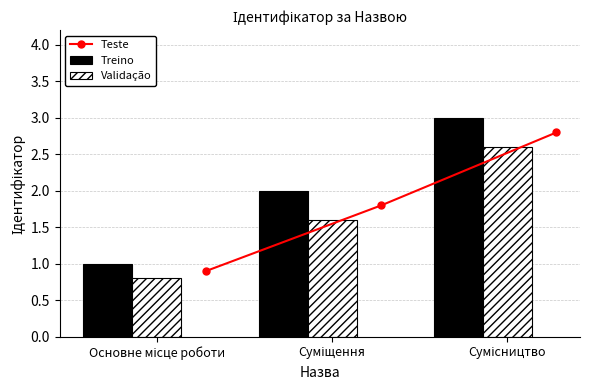

What is the value of the Treino bar at the 2nd from the left?

2.0